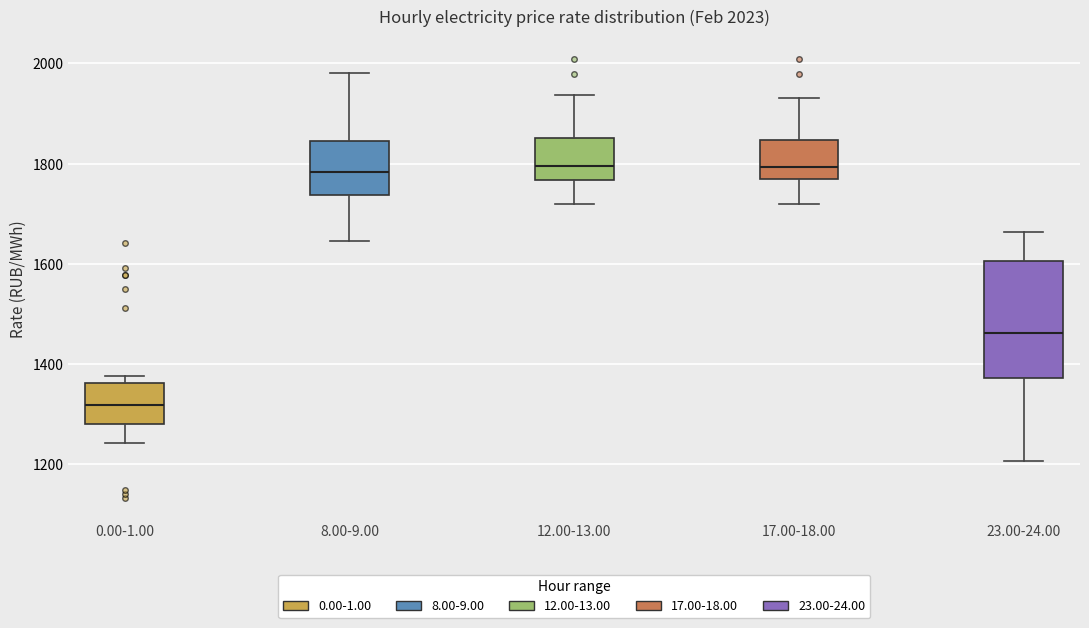

Which box is the tallest, from its lower edge to its upper edge?

23.00-24.00